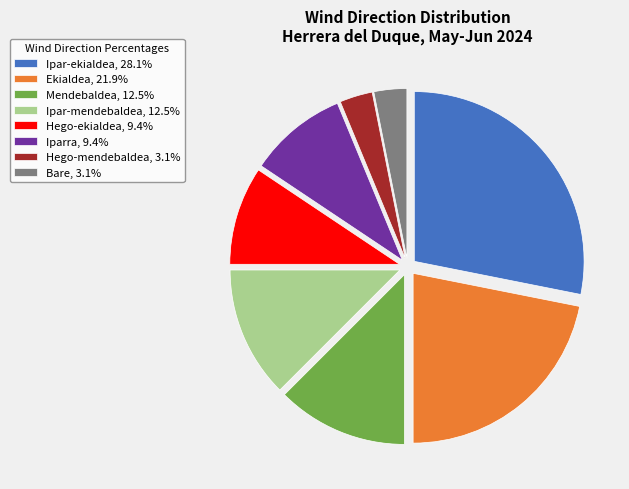

The Ekialdea slice represents 28% of the pie. True or false?

False